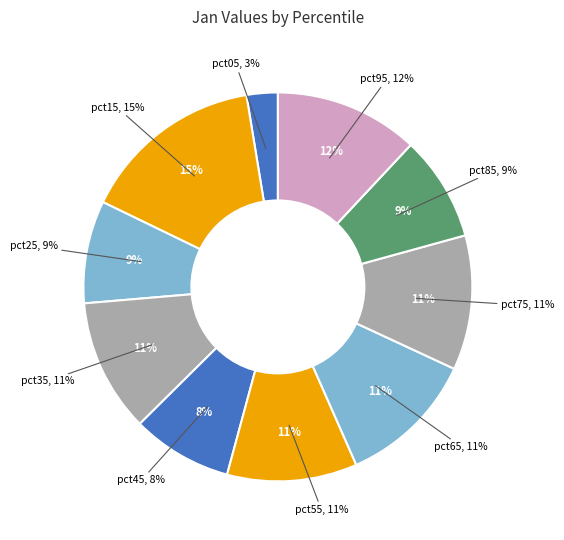

To the nearest percent, what is the average slice percentage?

10%